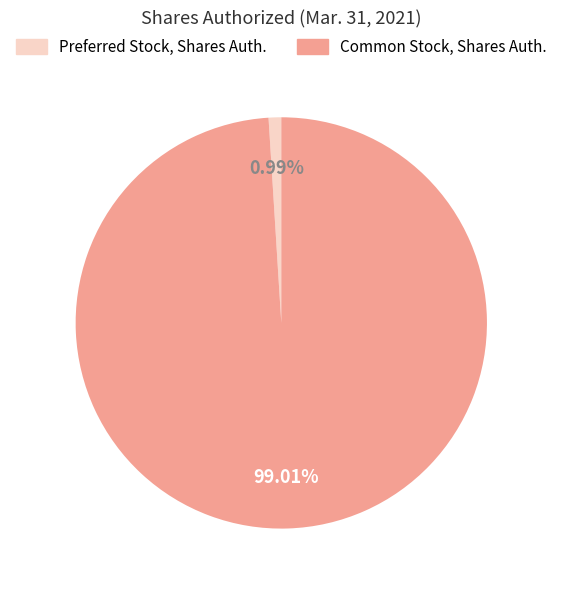

Is there a majority slice in this chart?

Yes